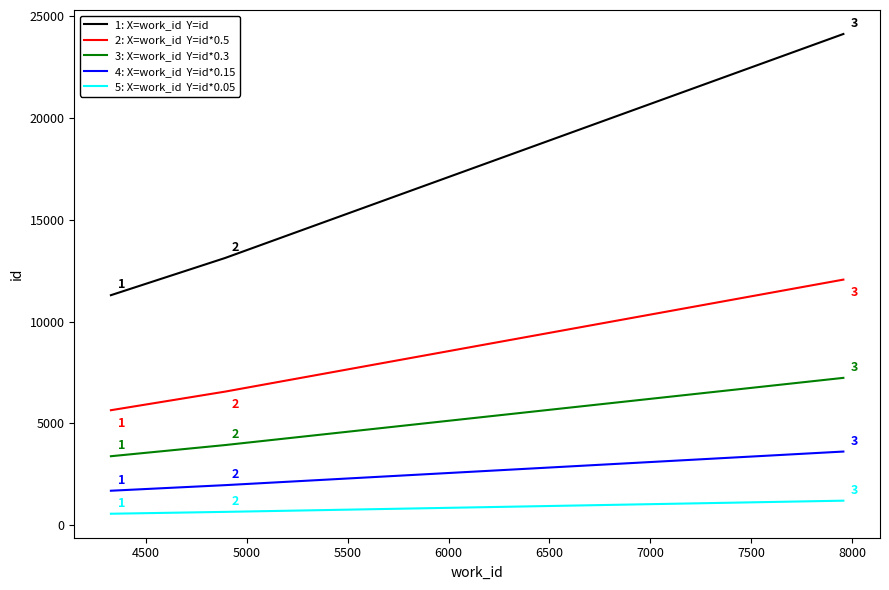

What is the smallest value displayed?

565.0